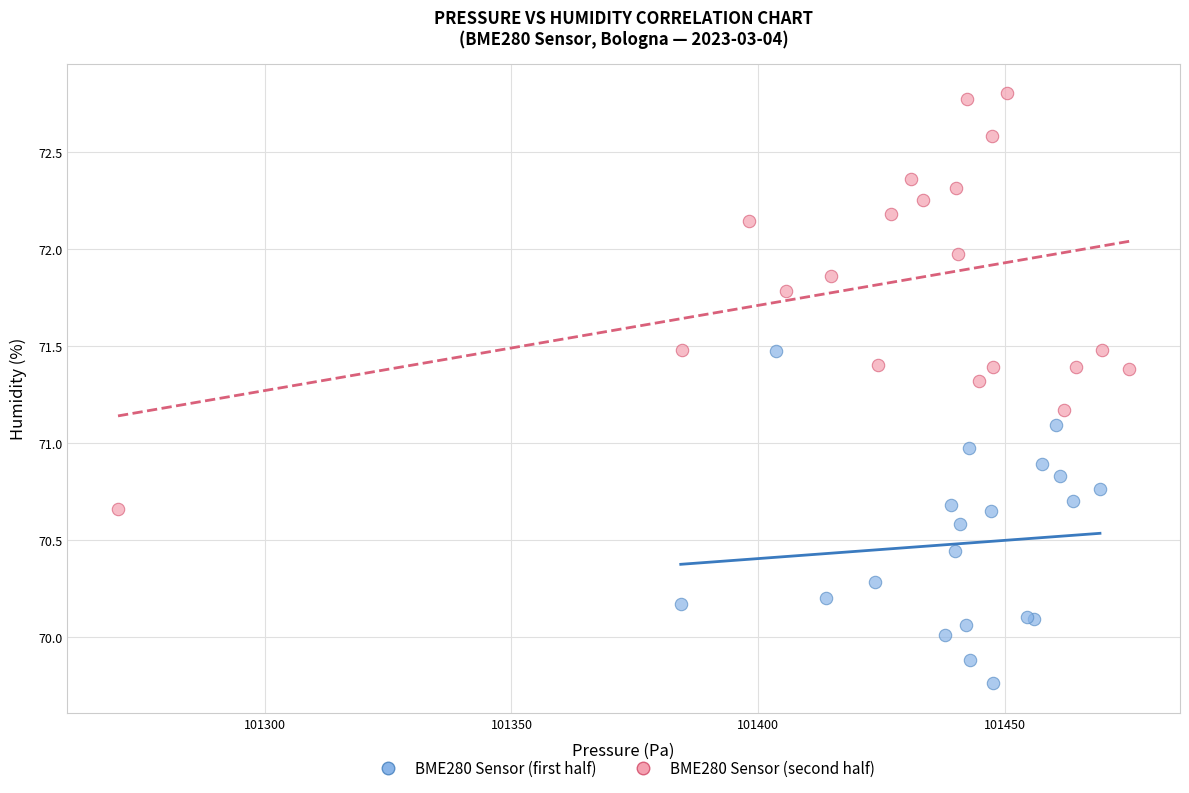

Which series has the widest spread of Y values?

BME280 Sensor (second half)